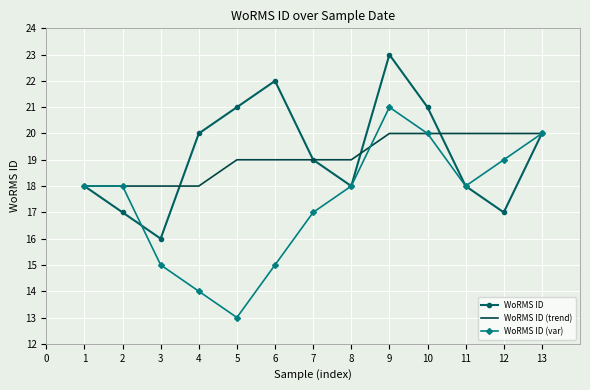

Is it true that WoRMS ID (var) equals 6 at 6?

False